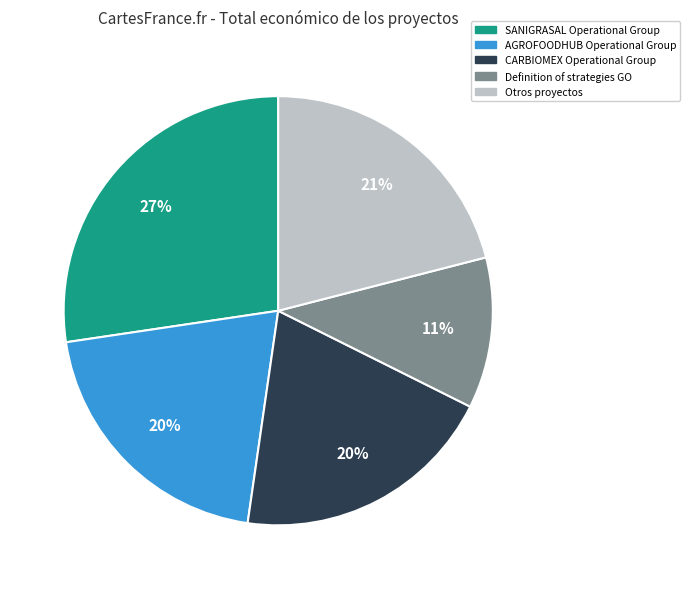

True or false: Definition of strategies GO accounts for 11% of the total.

True